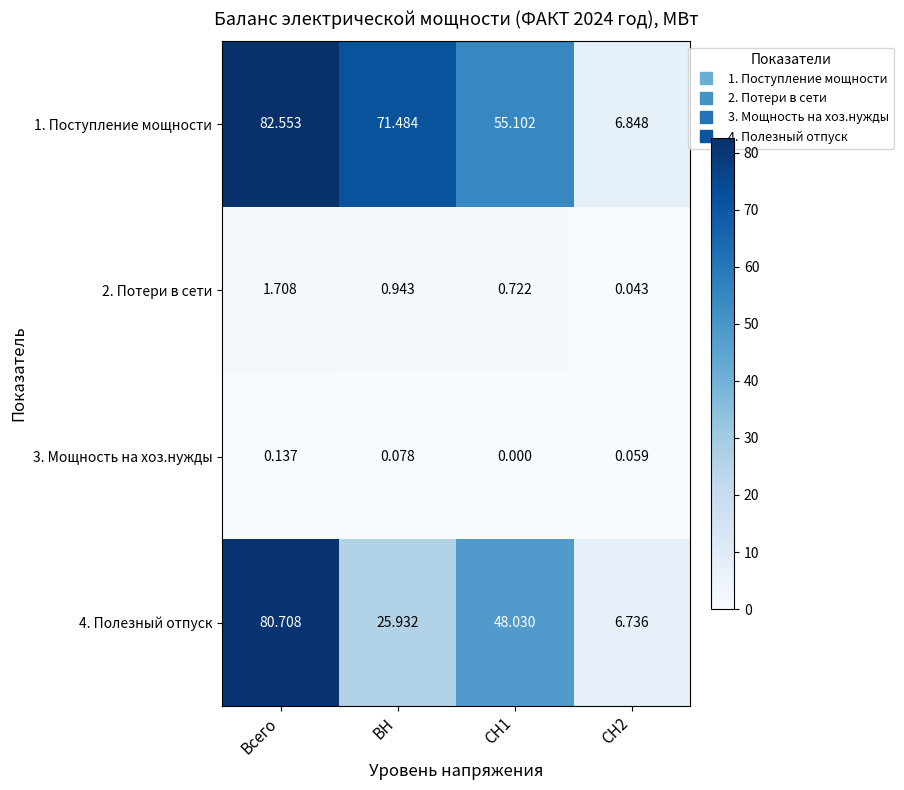

Where does the 4. Полезный отпуск series first go above 48?

Всего